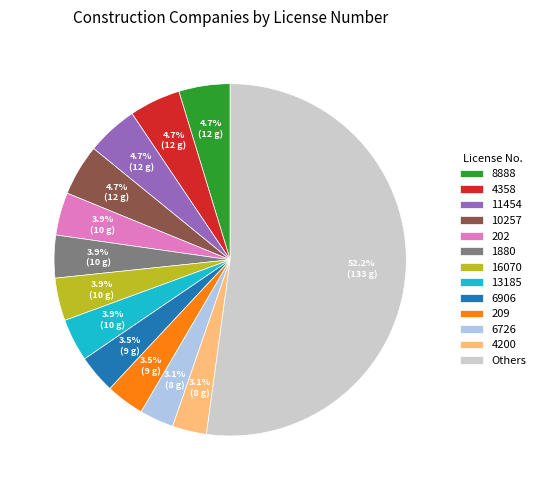

Between 8888 and 202, which is larger?

8888